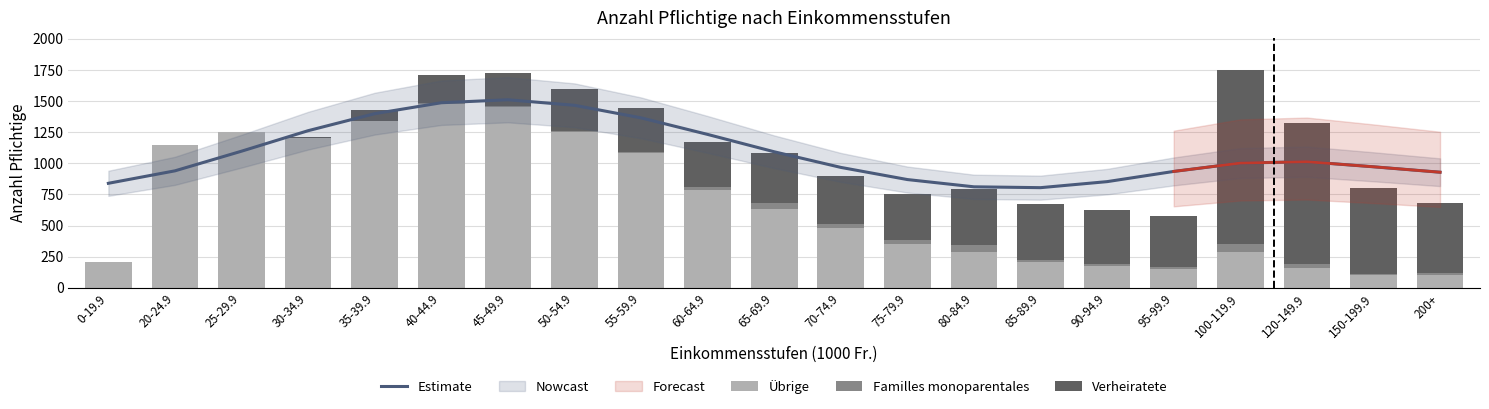

What value does the Übrige series have at 20-24.9?

1147.0